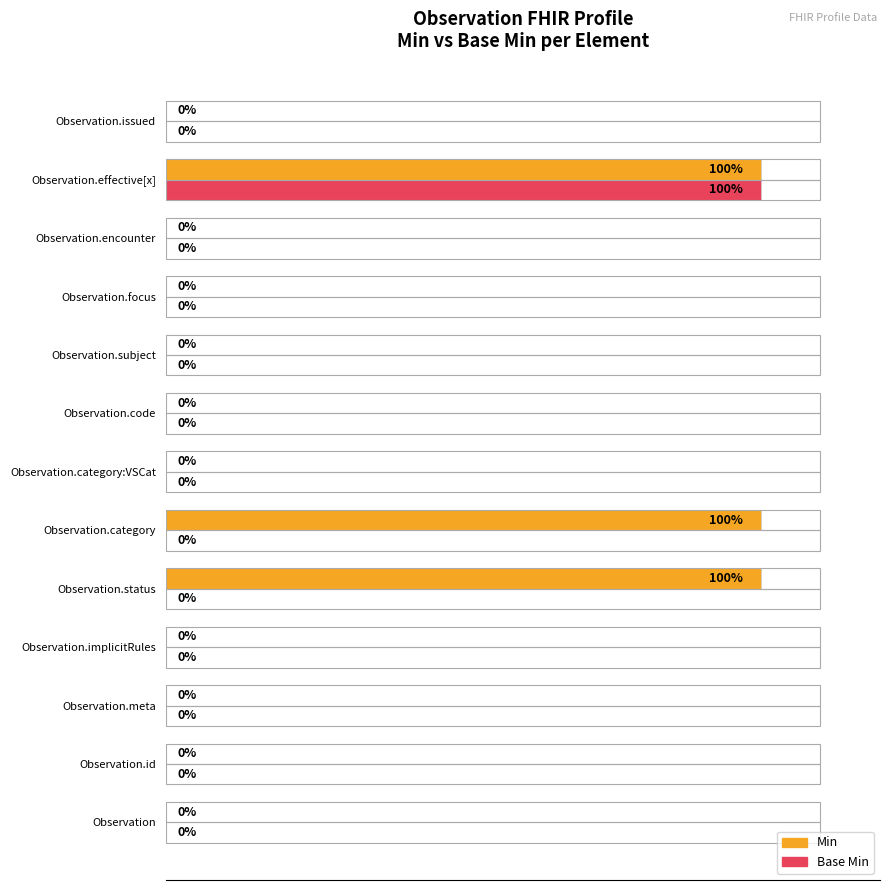

At which category is the sum across all series the highest?

Observation.effective[x]